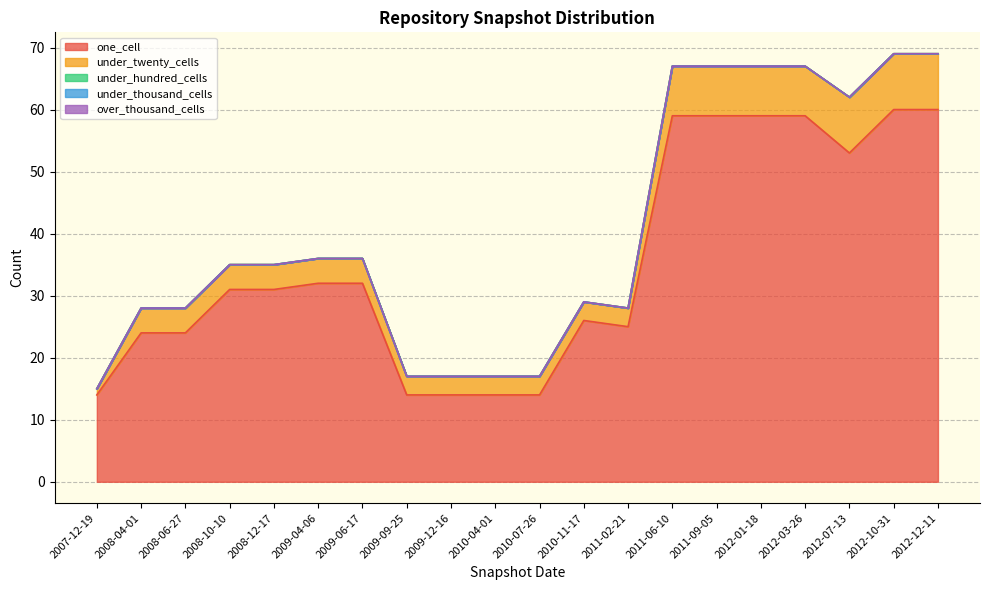

True or false: under_thousand_cells has more than 0 points higher than both neighbors.

False